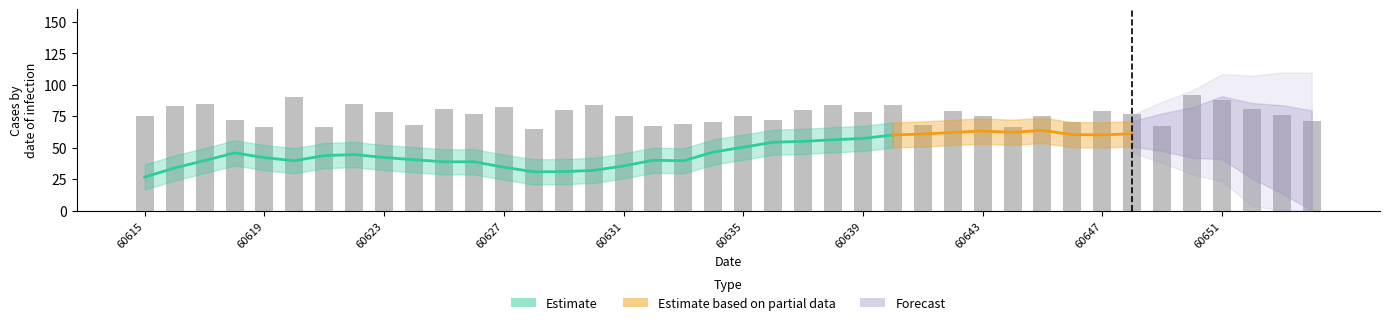

True or false: the data shows 70 at 19.

True